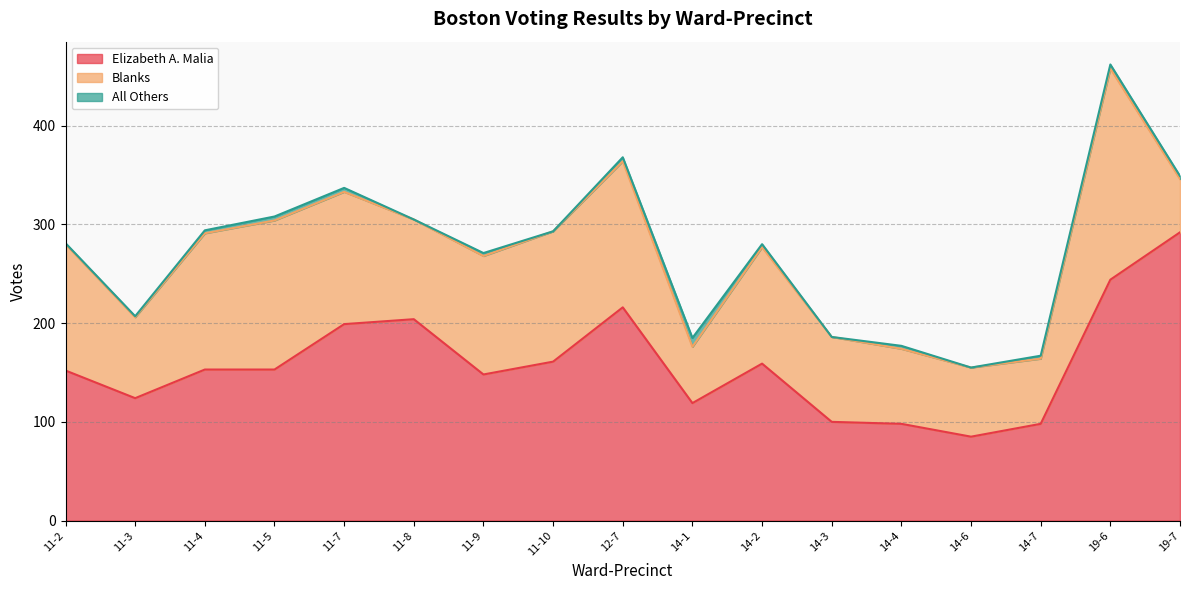

At which label is Elizabeth A. Malia closest to 188?

11-7